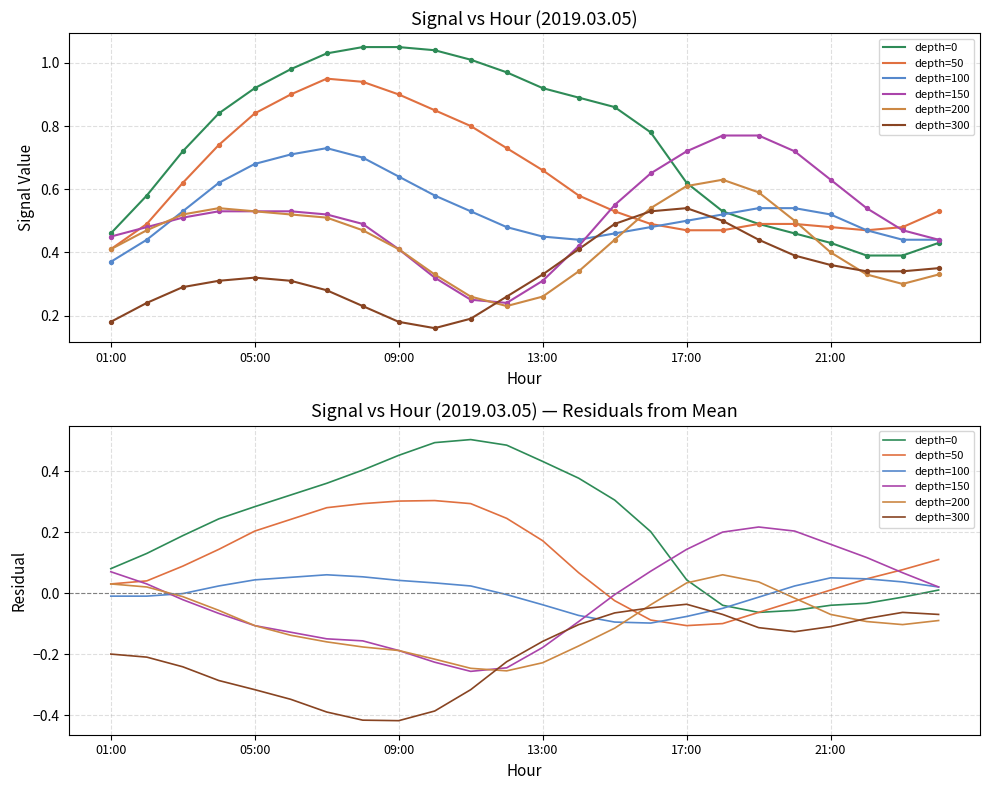

What are all the series names shown in the legend?

depth=0, depth=50, depth=100, depth=150, depth=200, depth=300